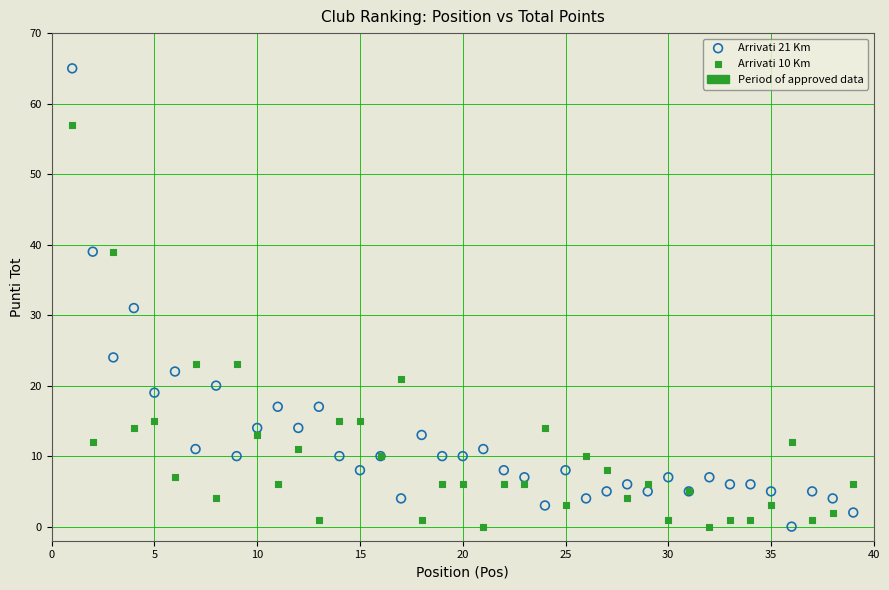

Which series reaches the maximum Y coordinate?

Arrivati 21 Km